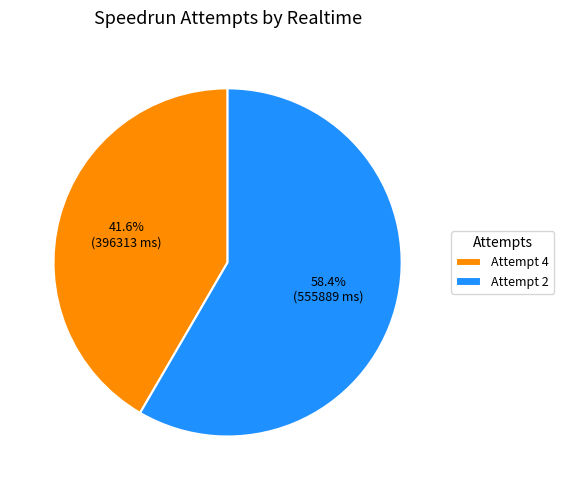

Do Attempt 4 and Attempt 2 together represent more than half of the pie?

Yes